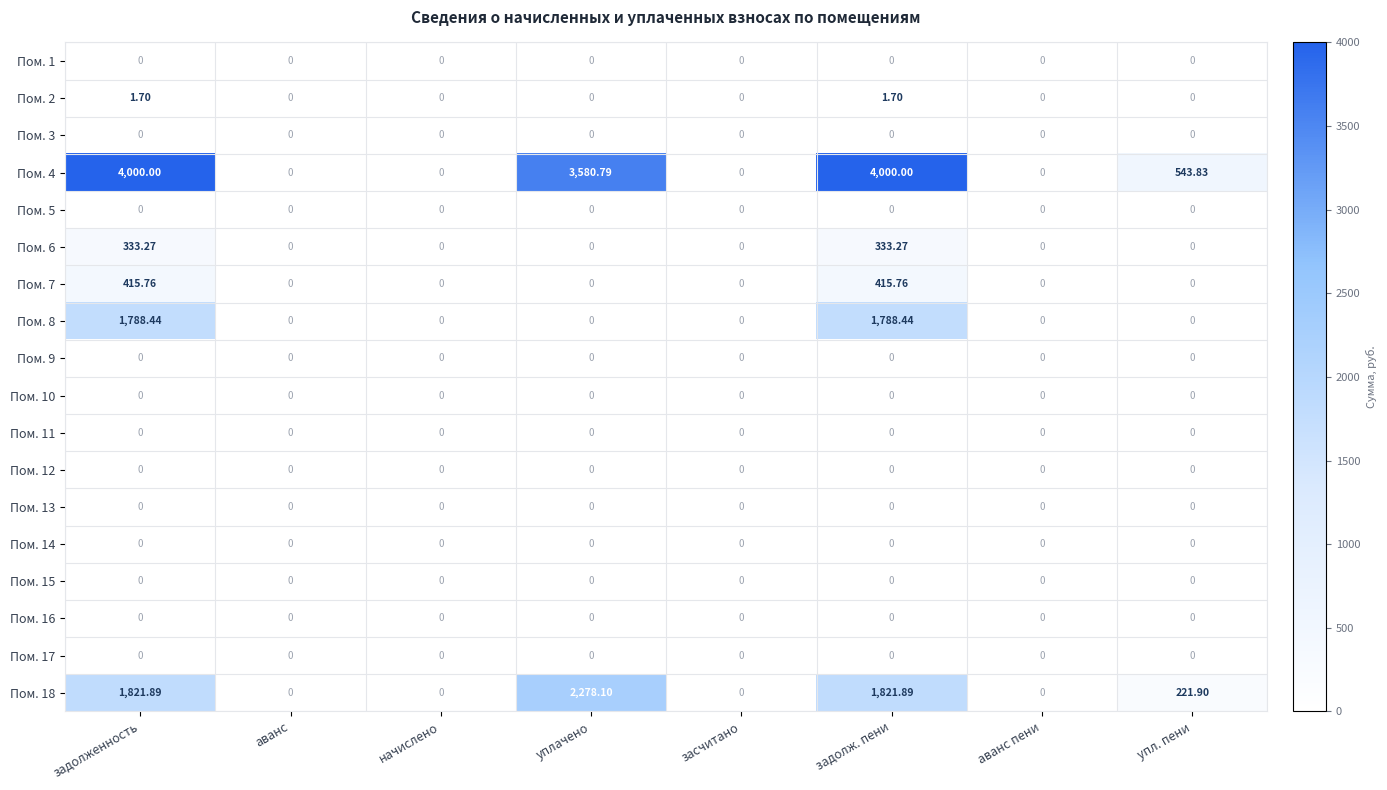

Which category has the highest value in the Пом. 18 series?

уплачено